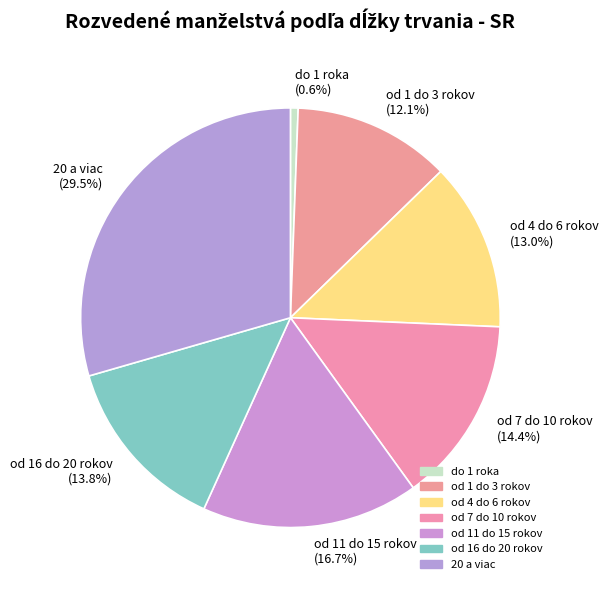

The od 7 do 10 rokov slice represents 14% of the pie. True or false?

True